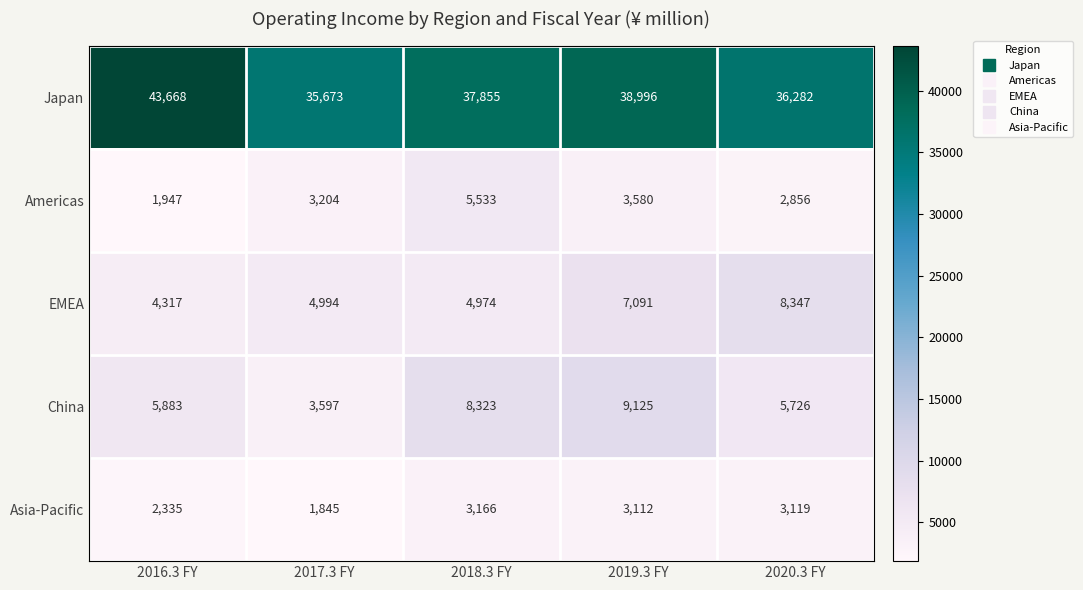

Which series has the widest spread of values?

Japan